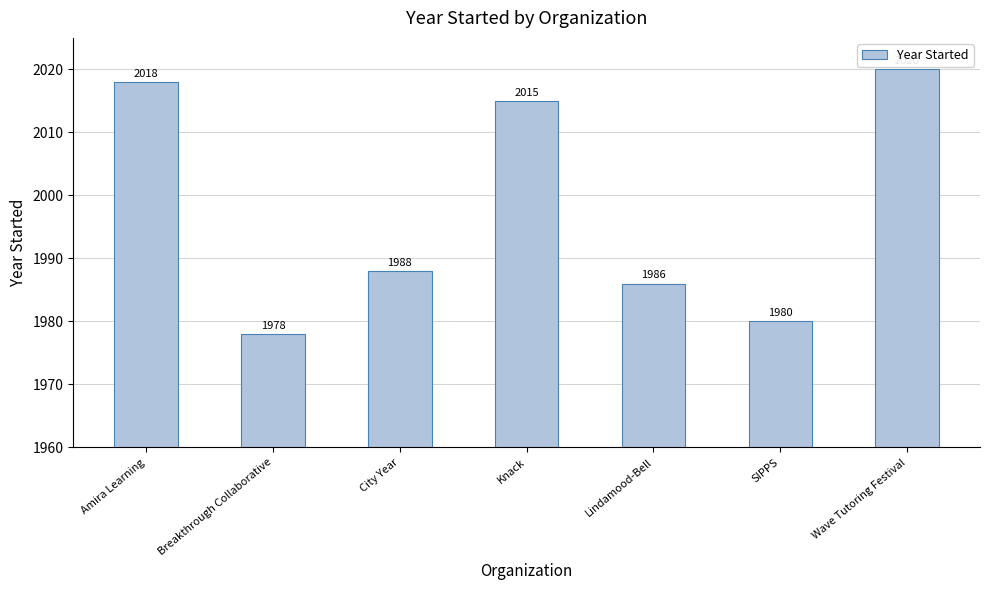

Count the number of categories in the chart.

7